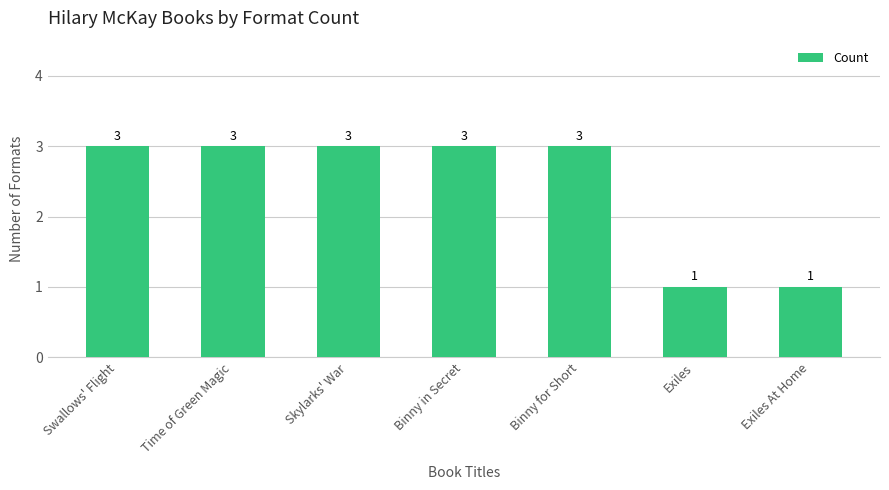

What is the greatest value displayed?

3